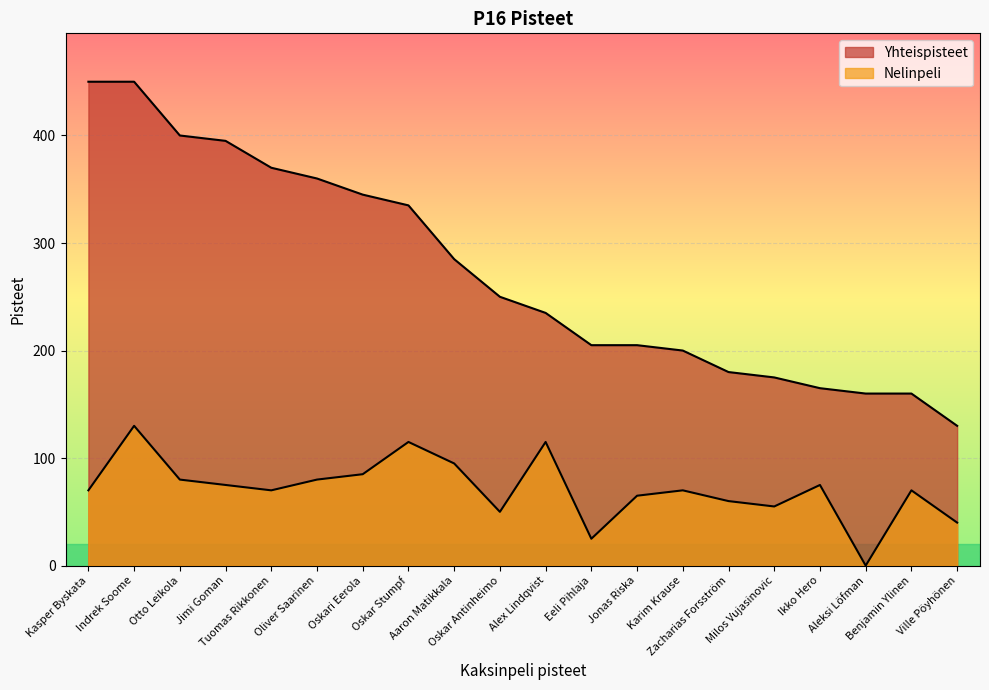

Is it true that Nelinpeli equals 80 at Oliver Saarinen?

True